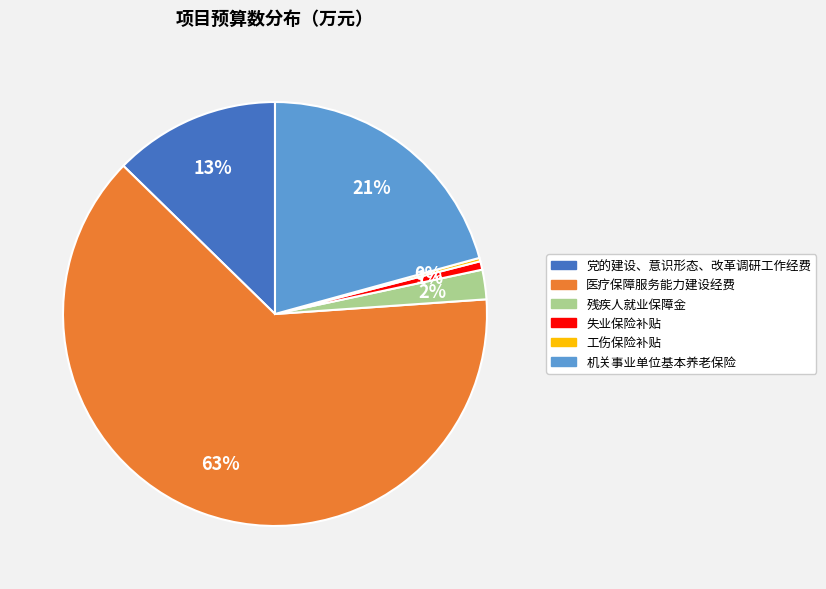

What is the largest slice in the pie chart?

医疗保障服务能力建设经费